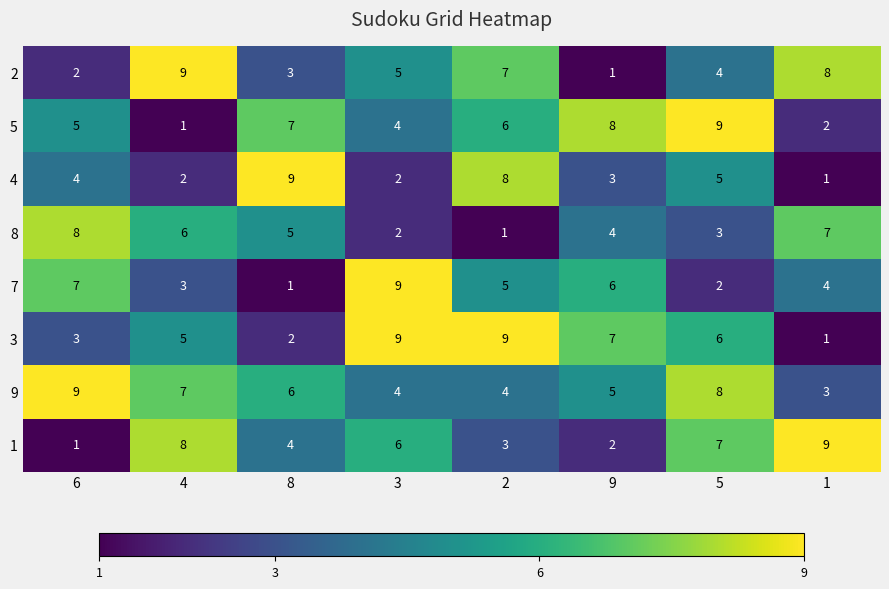

At which label does 7 reach its peak?

3